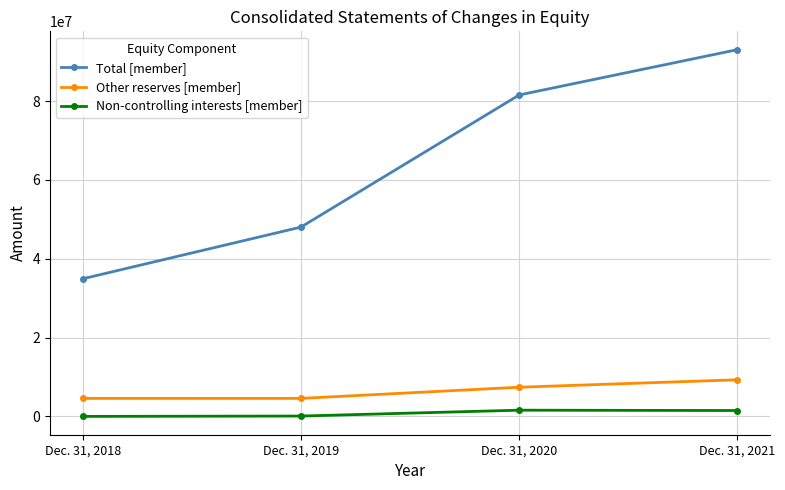

How many values in the Other reserves [member] series are below 7418710?

2